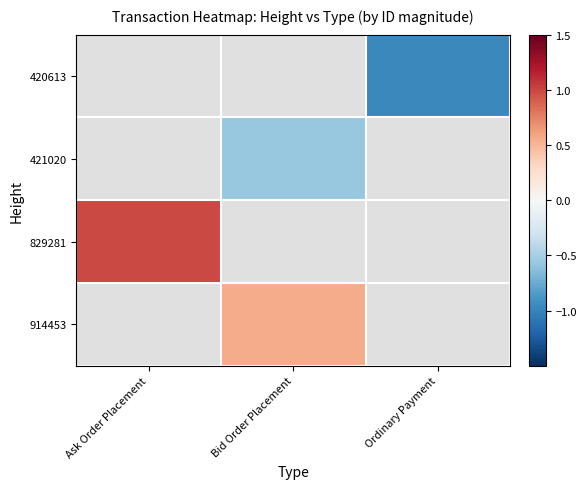

Which series has the widest spread of values?

829281